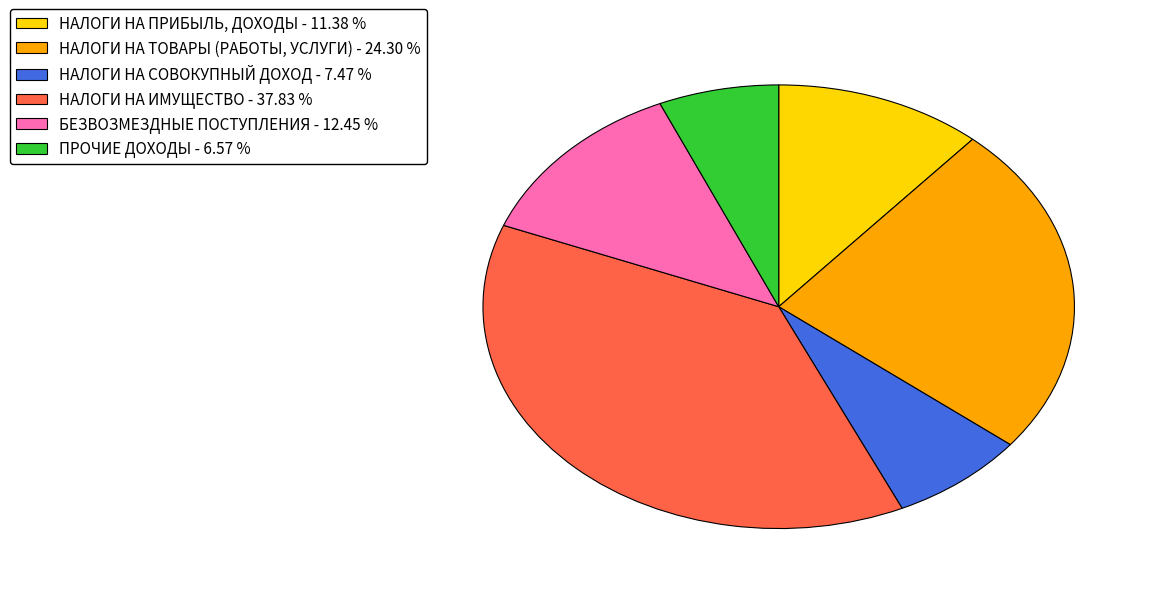

What is the ratio of the value at НАЛОГИ НА ПРИБЫЛЬ, ДОХОДЫ - 11.38 % to the value at НАЛОГИ НА СОВОКУПНЫЙ ДОХОД - 7.47 %?

1.5